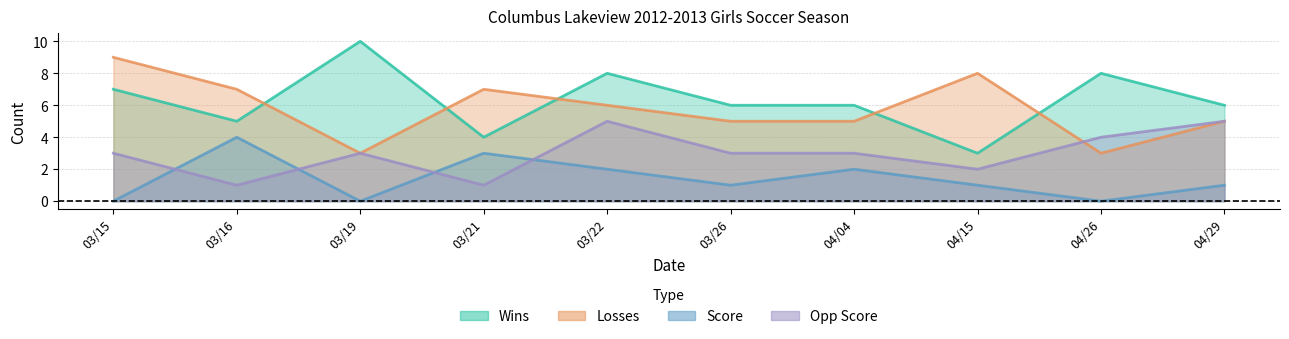

What are all the series names shown in the legend?

Wins, Losses, Score, Opp Score